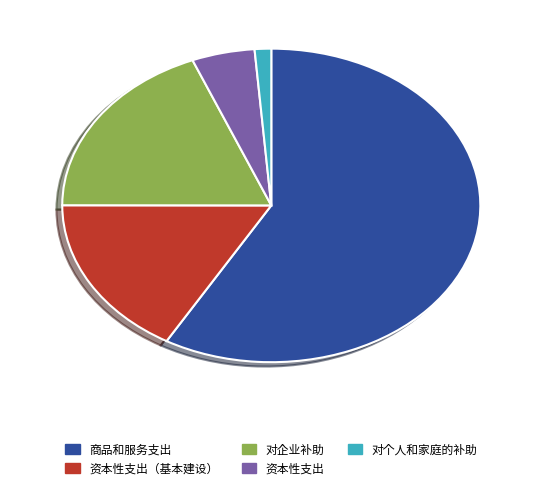

Is there any slice that represents more than half of the pie?

Yes